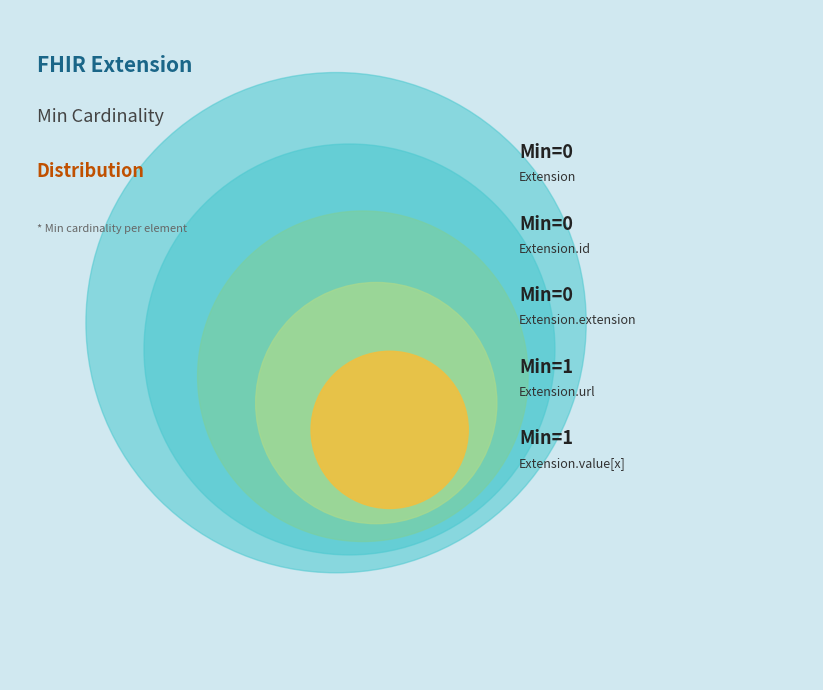

Rank the categories by value from lowest to highest.

Extension, Extension.id, Extension.extension, Extension.url, Extension.value[x]